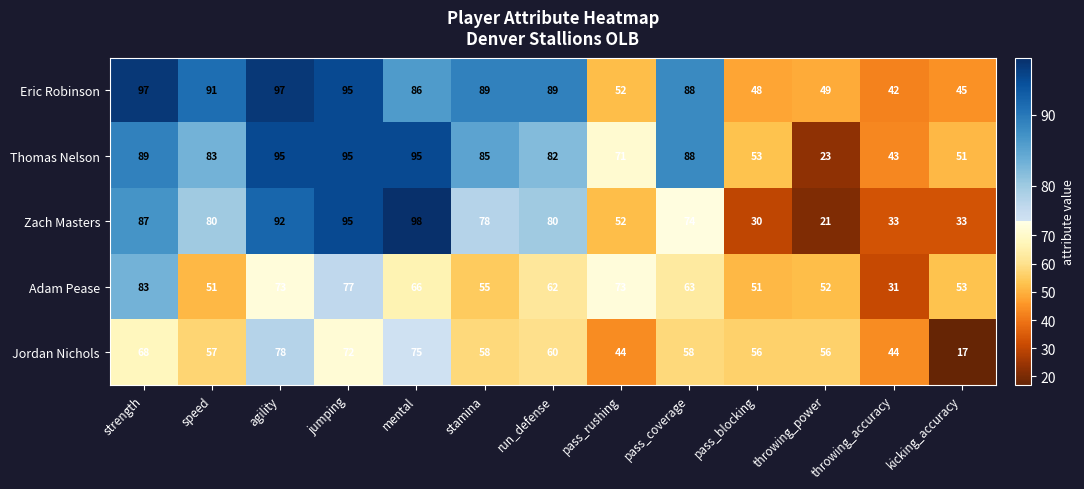

Count the number of data series in this chart.

5